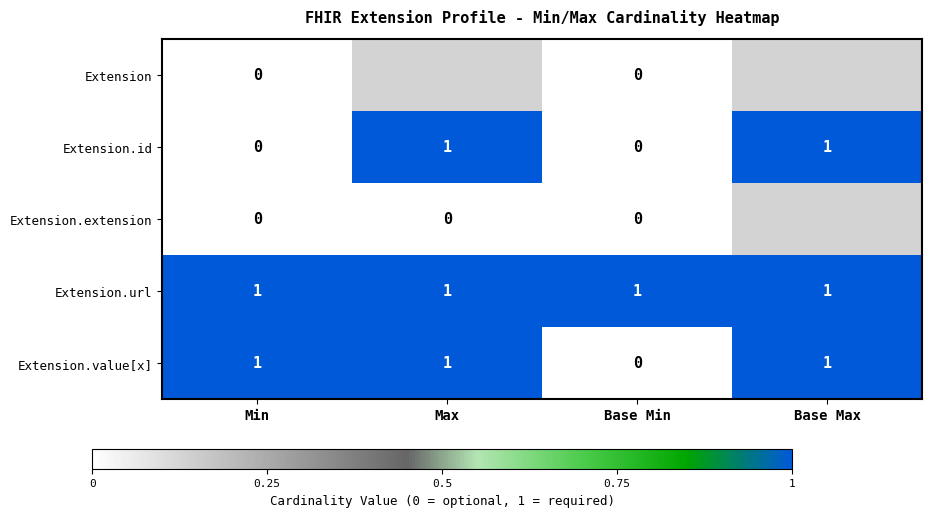

What is the maximum value shown in the chart?

1.0